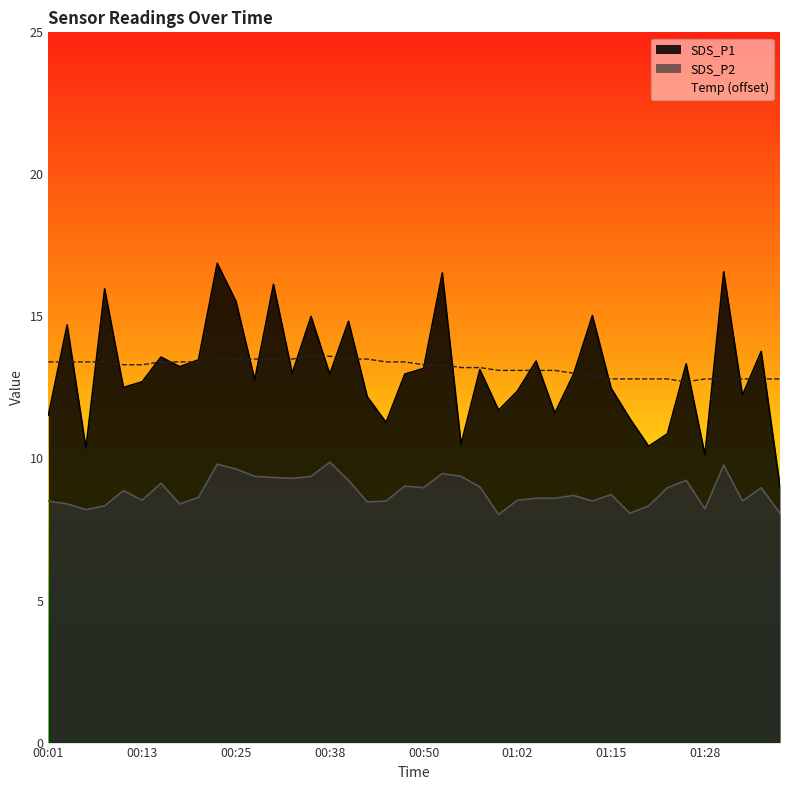

How many lines are shown in the chart?

1